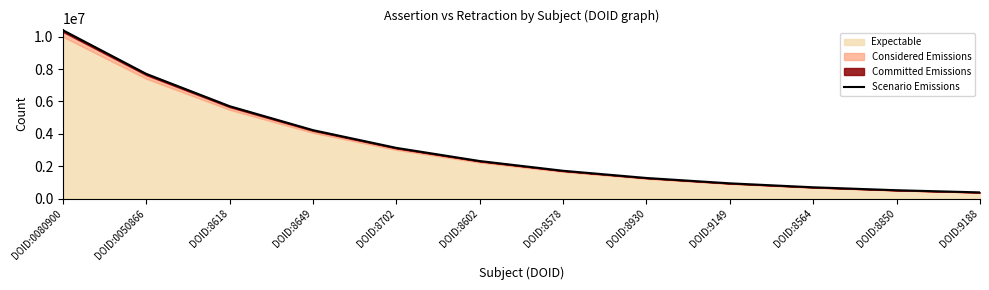

What is the label of the 8th point from the right?

DOID:8702